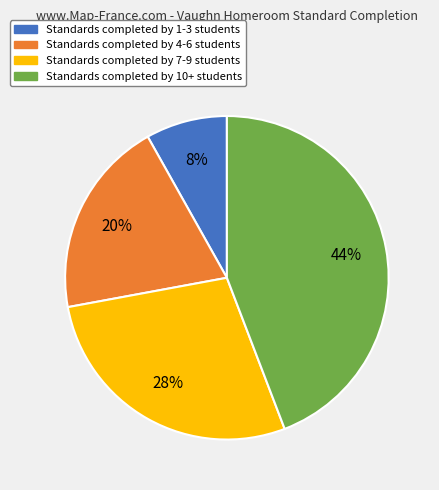

To the nearest percent, what portion does Standards completed by 4-6 students represent?

20%